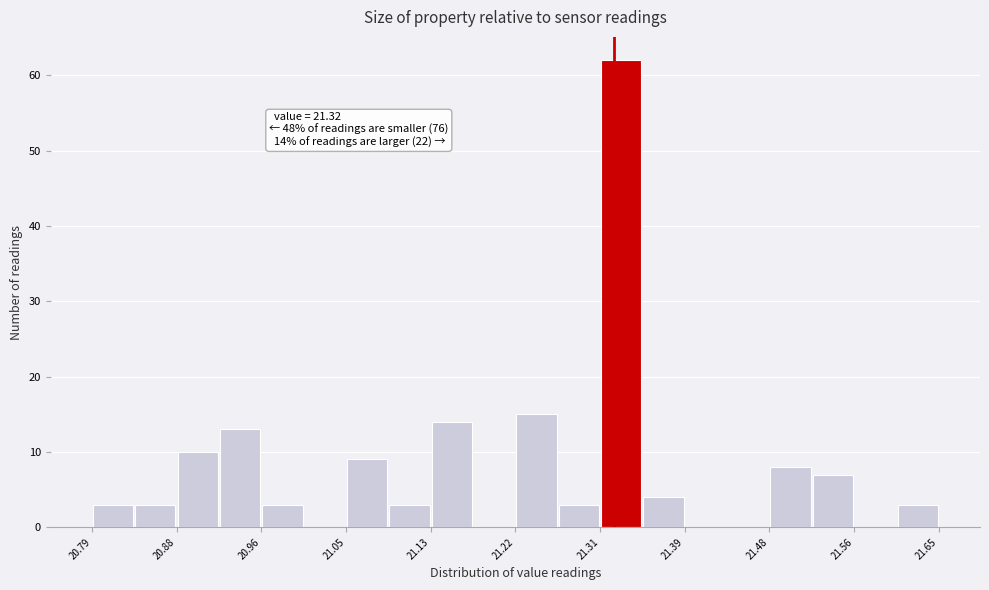

Which range on the x-axis has the tallest bar?

21.306 to 21.349